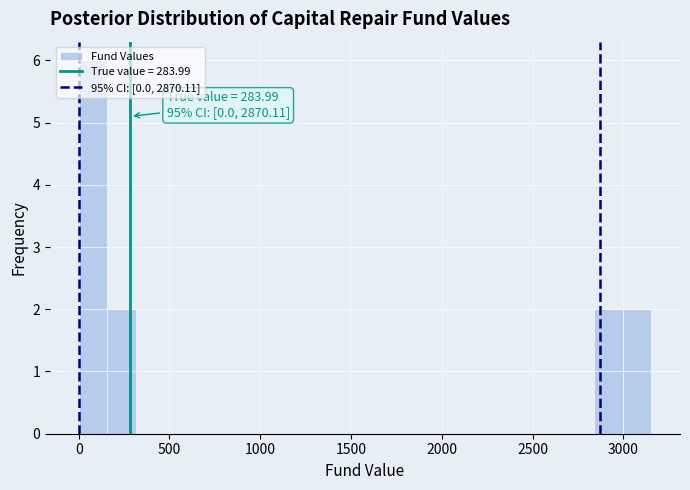

Around what value on the x-axis is the tallest bar? Give the approximate position of its centre, as read against the axis.

100